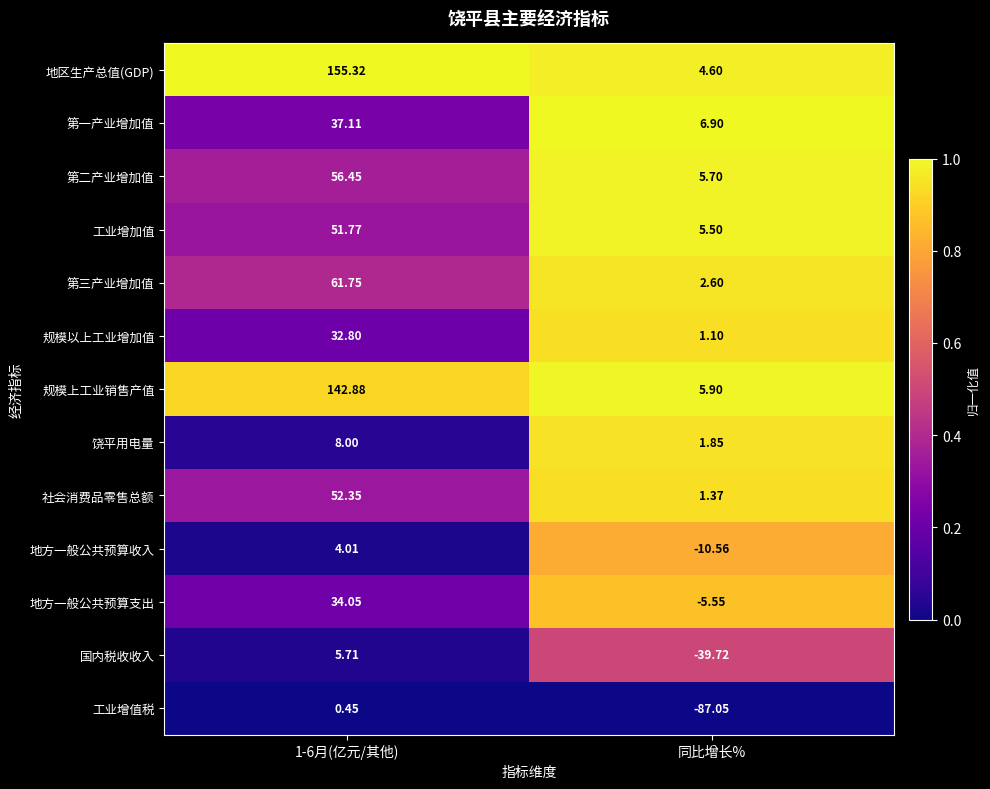

Rank the series at 同比增长% from highest to lowest value.

第一产业增加值, 规模上工业销售产值, 第二产业增加值, 工业增加值, 地区生产总值(GDP), 第三产业增加值, 饶平用电量, 社会消费品零售总额, 规模以上工业增加值, 地方一般公共预算支出, 地方一般公共预算收入, 国内税收收入, 工业增值税